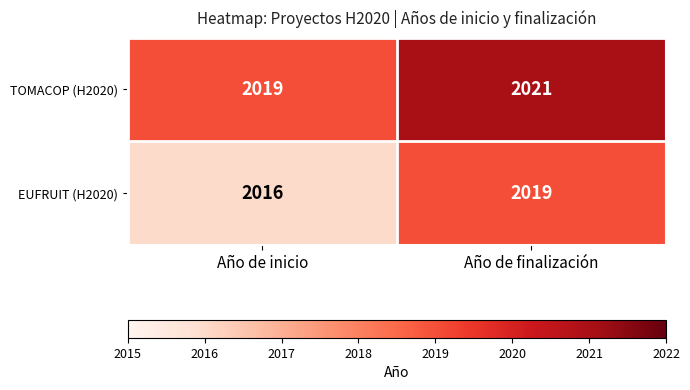

List the series in order of their peak value, lowest first.

EUFRUIT (H2020), TOMACOP (H2020)